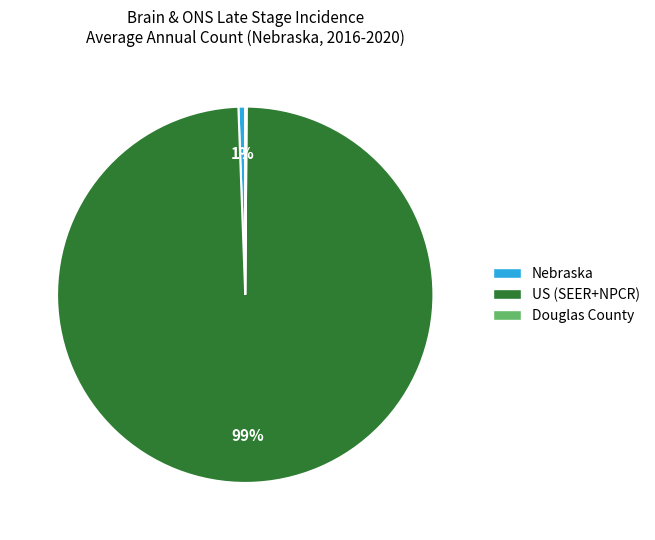

Which slice is the largest?

US (SEER+NPCR)